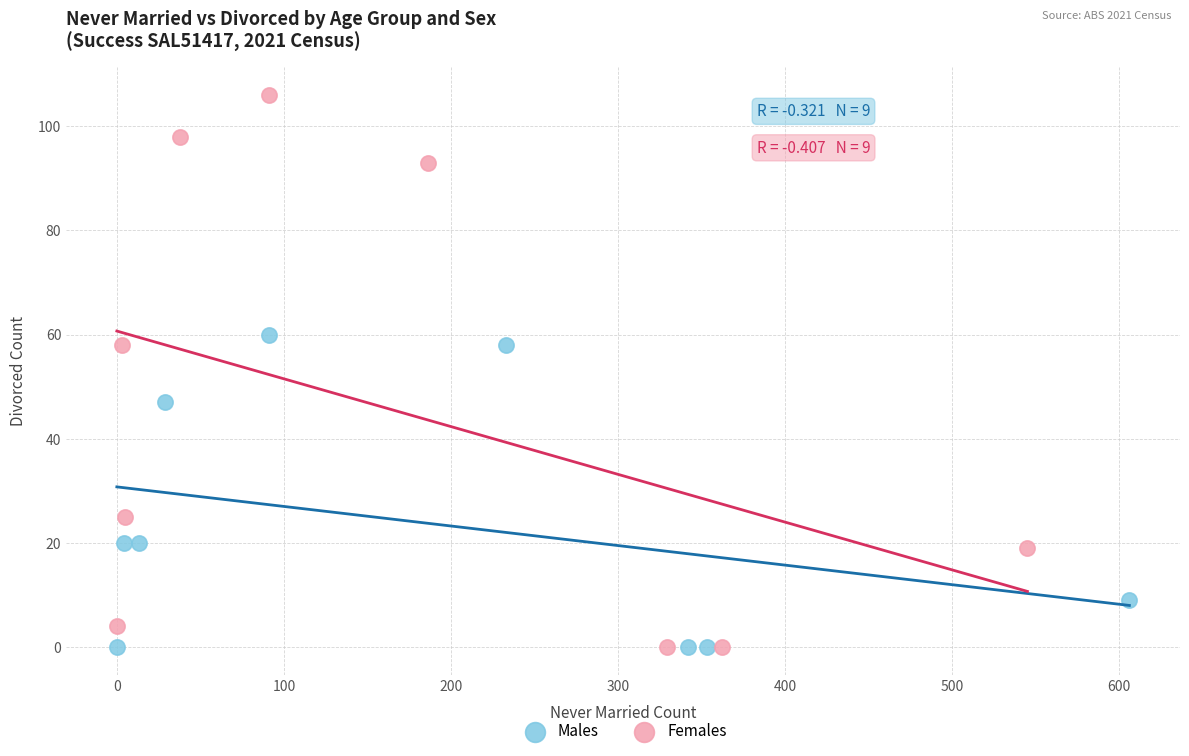

Which series has the widest spread of Y values?

Females